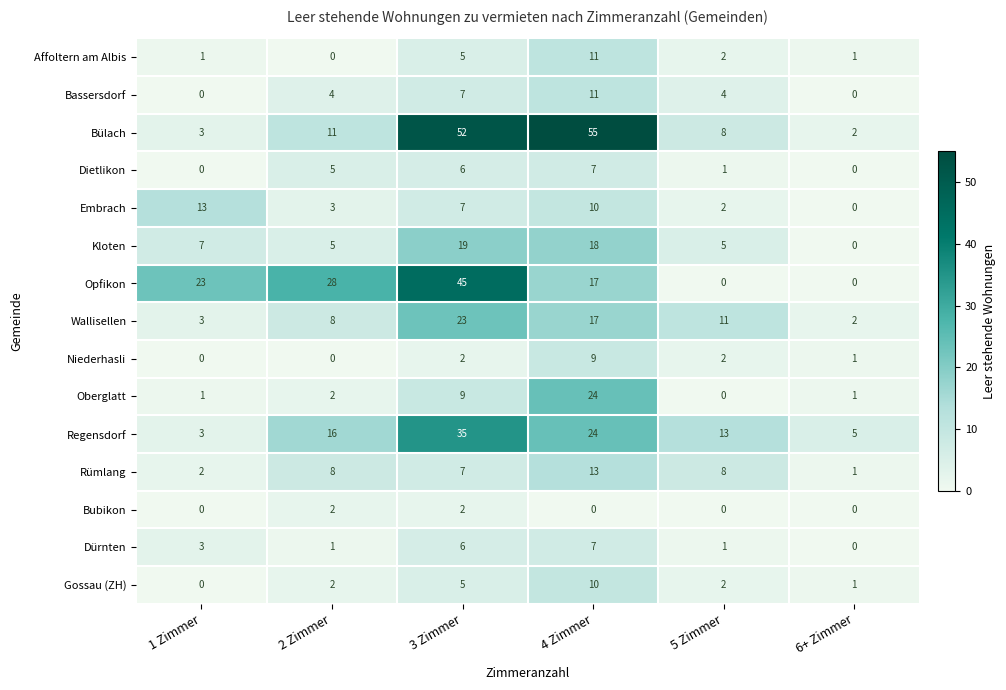

The value of Bassersdorf at 5 Zimmer is 6. True or false?

False